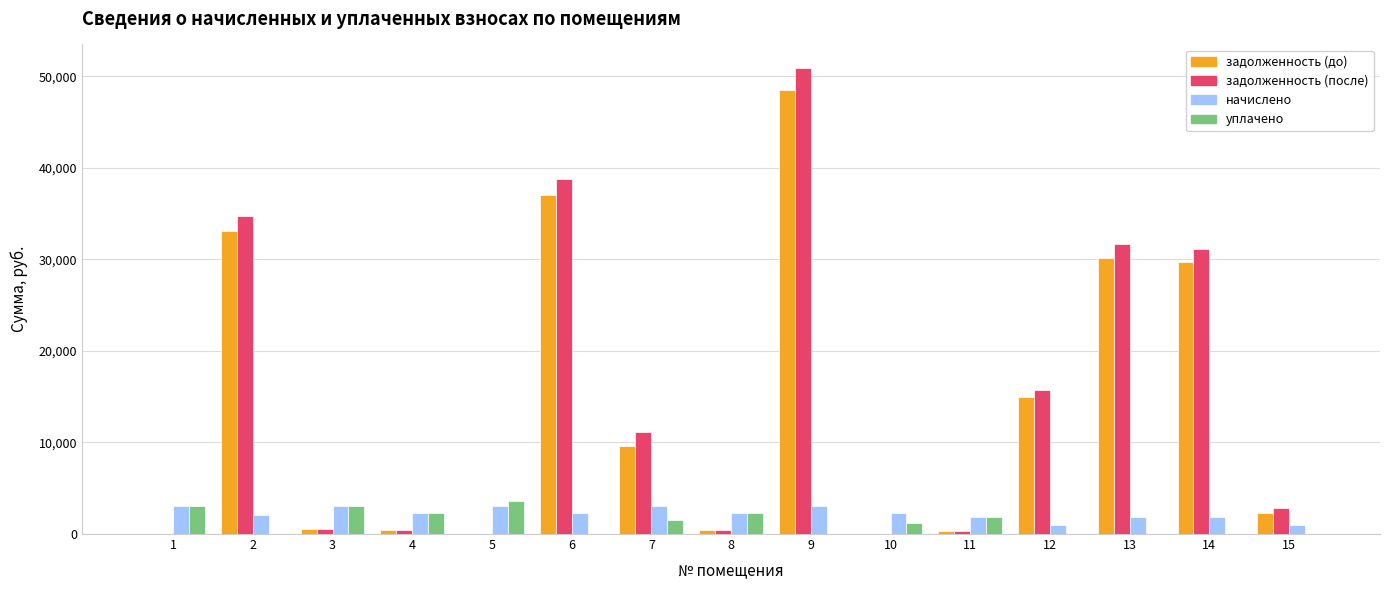

Does the chart contain stacked bars?

No